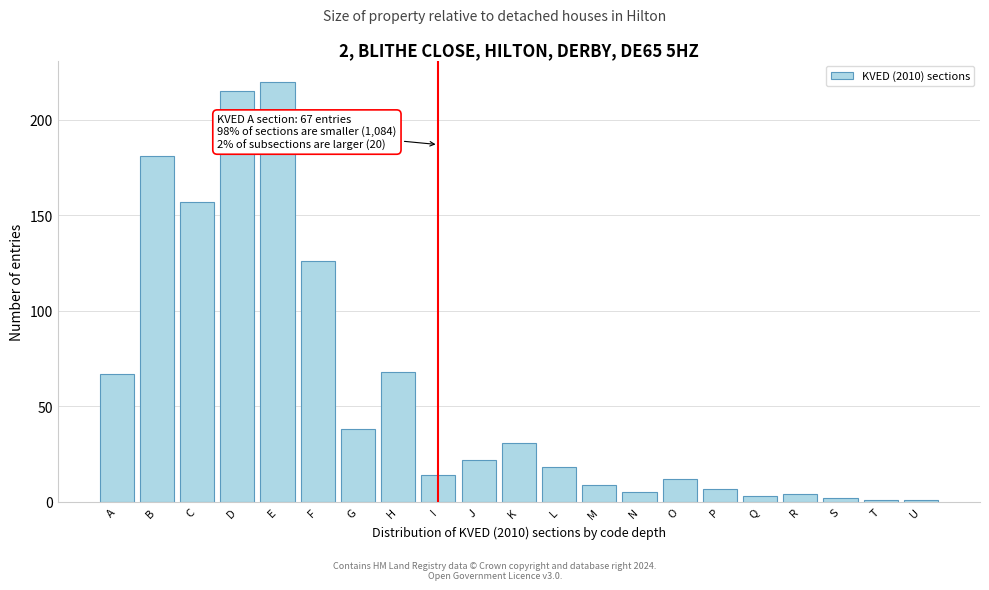

What is the change in value from J to P?

-15